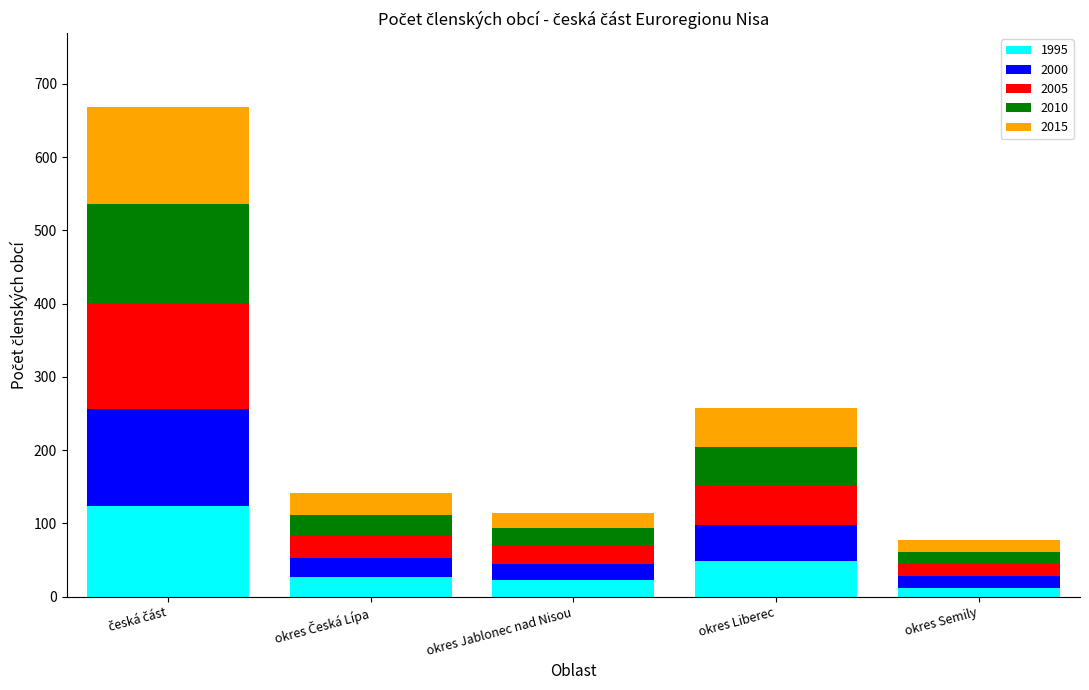

Where is 1995 nearest to the value 68?

okres Liberec